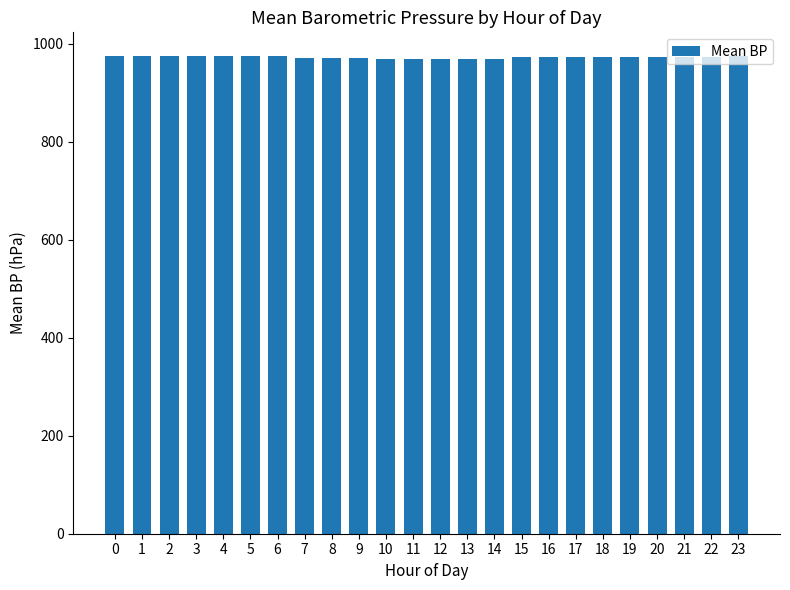

What is the smallest value displayed?

969.3